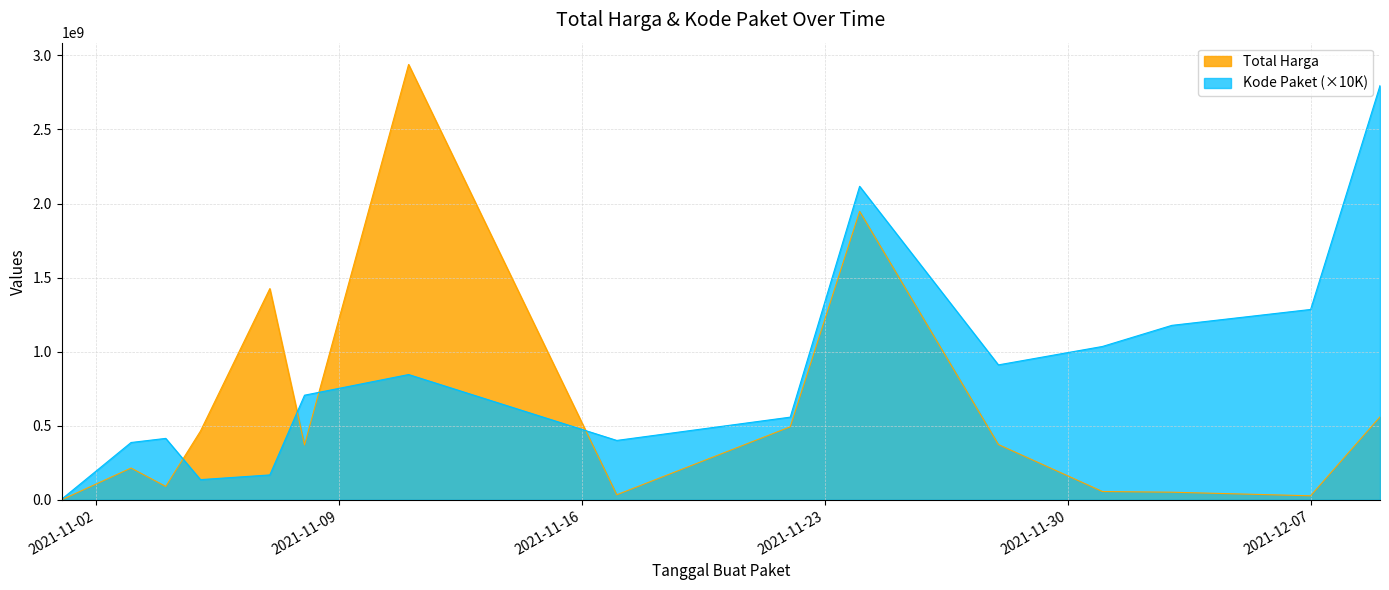

Where is the first local maximum for Total Harga?

2021-11-03